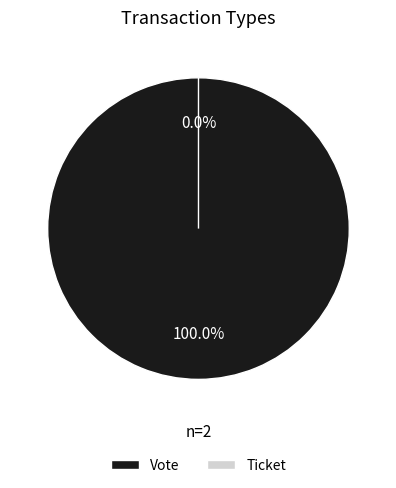

To the nearest percent, what is the difference between the largest and smallest slice percentages?

100%